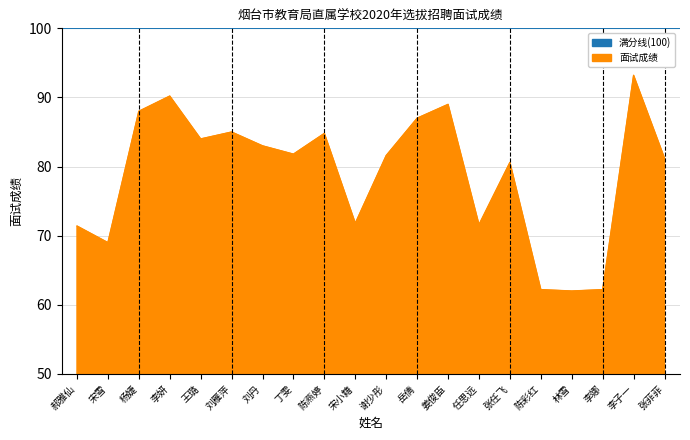

What is the sum of all values?

1579.6